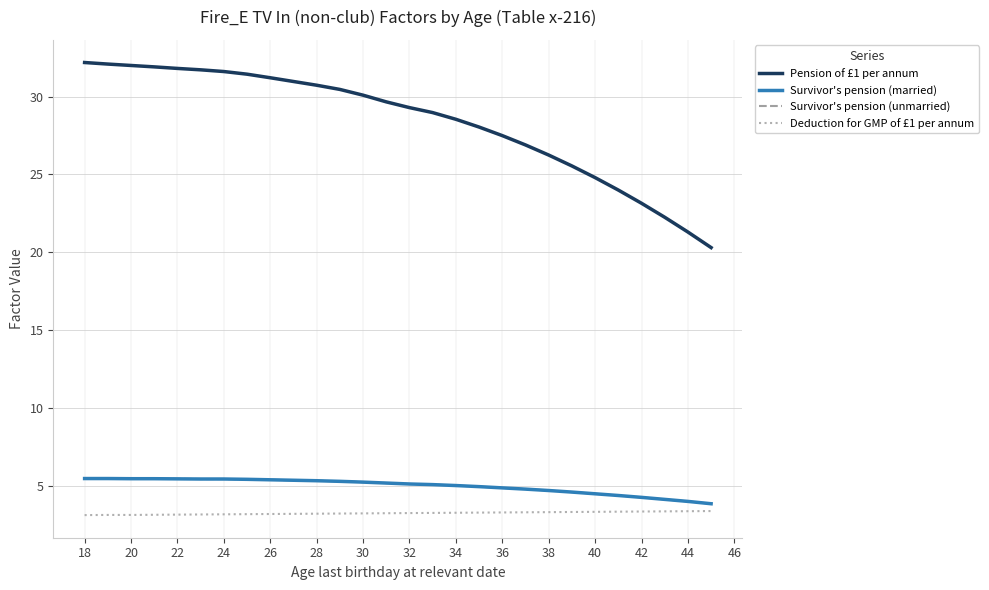

Is this an area chart (filled region under the line)?

No